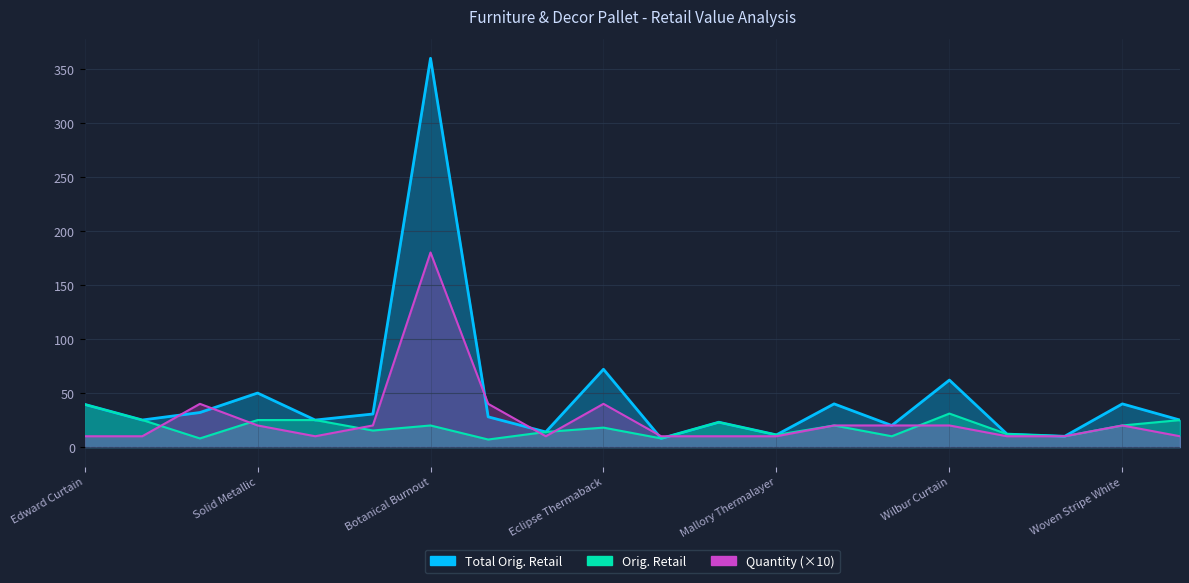

At which label does Total Orig. Retail reach its minimum?

Essential Oil